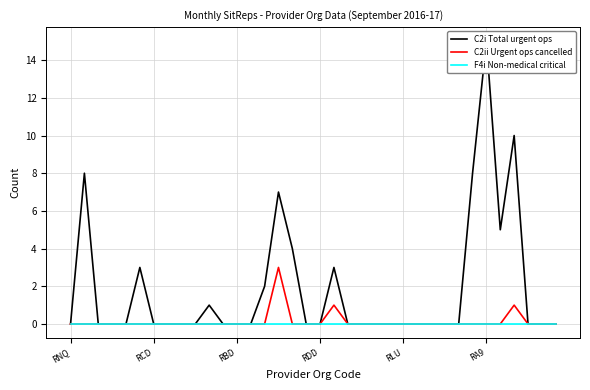

List the series in order of their peak value, lowest first.

F4i Non-medical critical, C2ii Urgent ops cancelled, C2i Total urgent ops